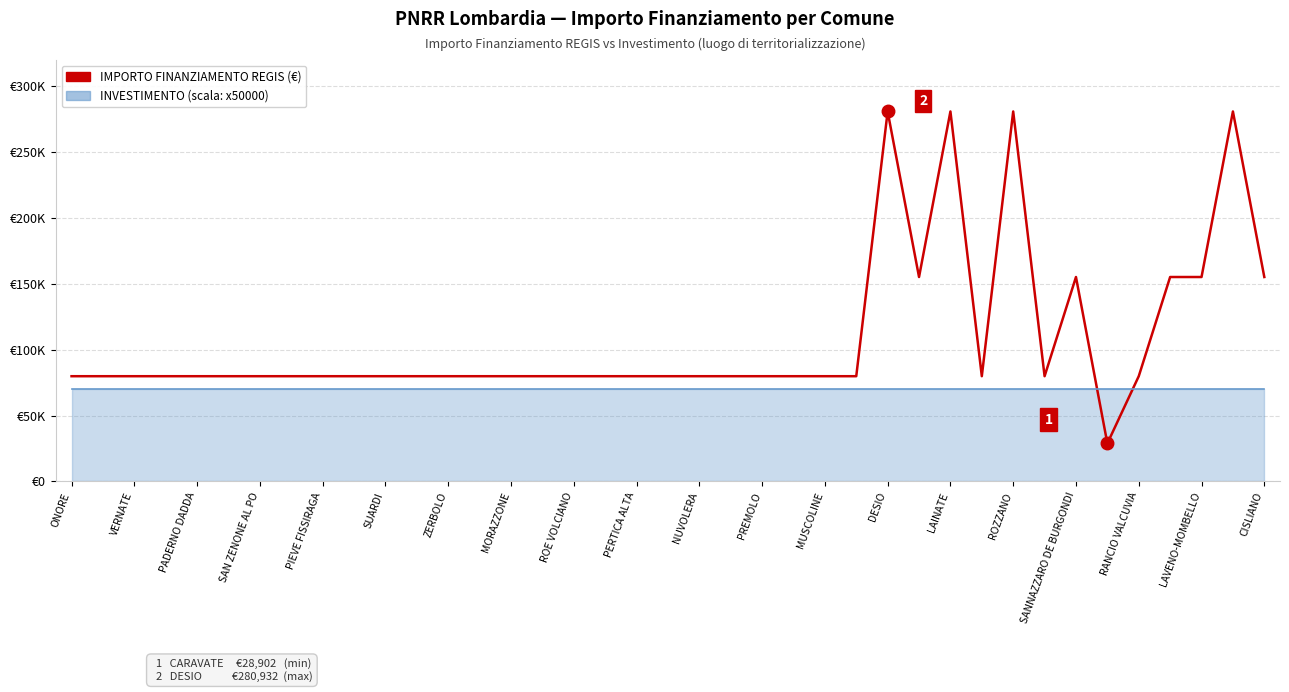

What is the ratio of the value at ZERBOLO to the value at NUVOLERA?

1.0